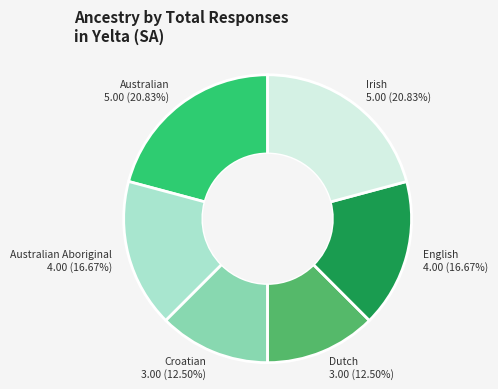

Does any single category account for the majority?

No